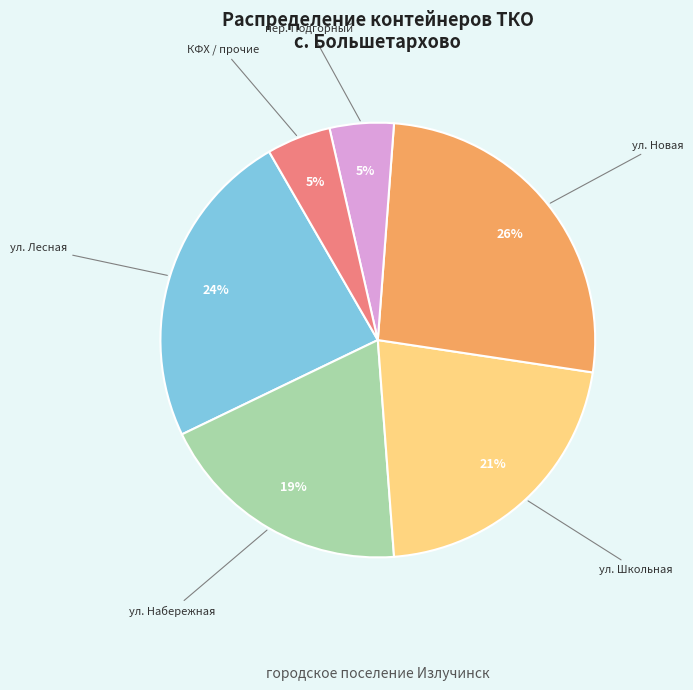

Do ул. Новая and ул. Набережная together represent more than half of the pie?

No